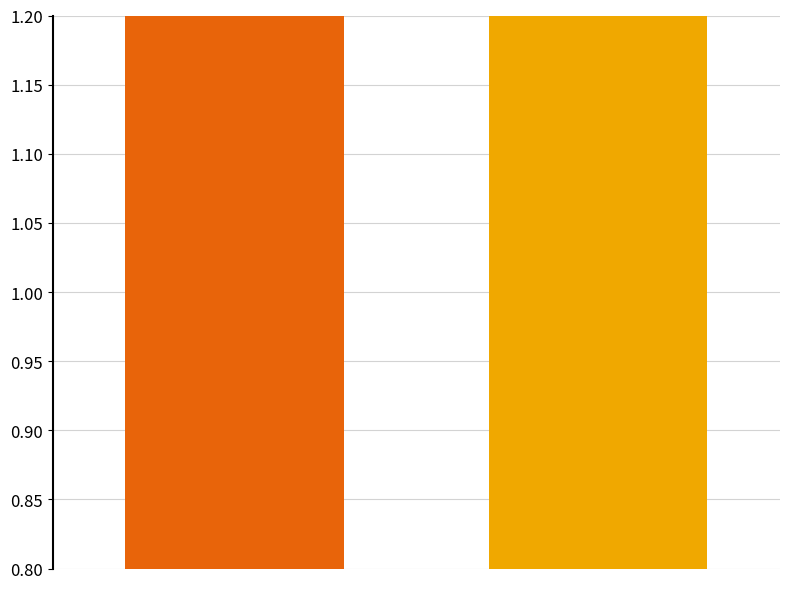

What is the smallest value displayed?

1